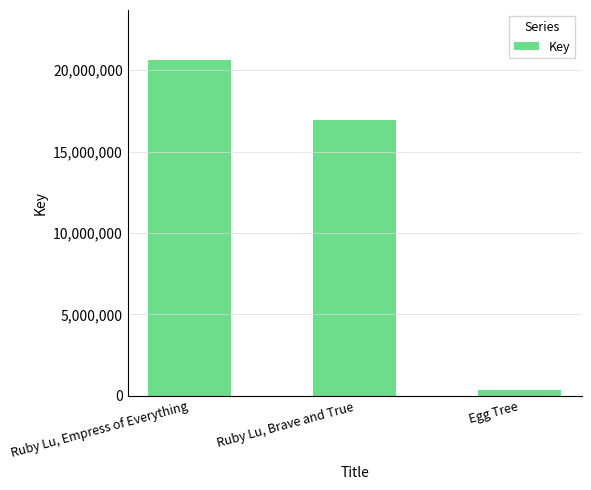

What position from the left is Egg Tree?

3